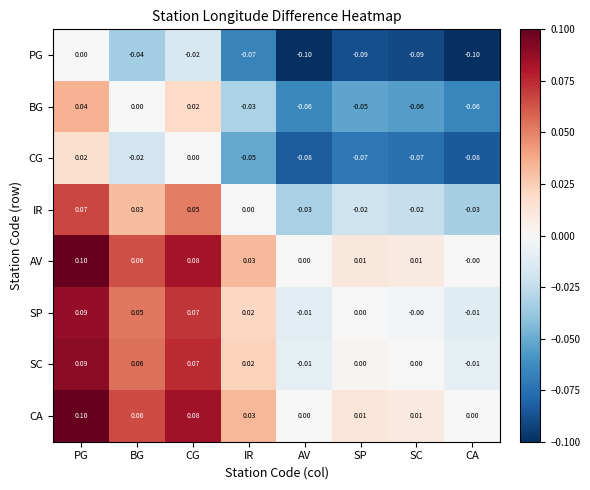

Where does the SC series first go above 0?

PG